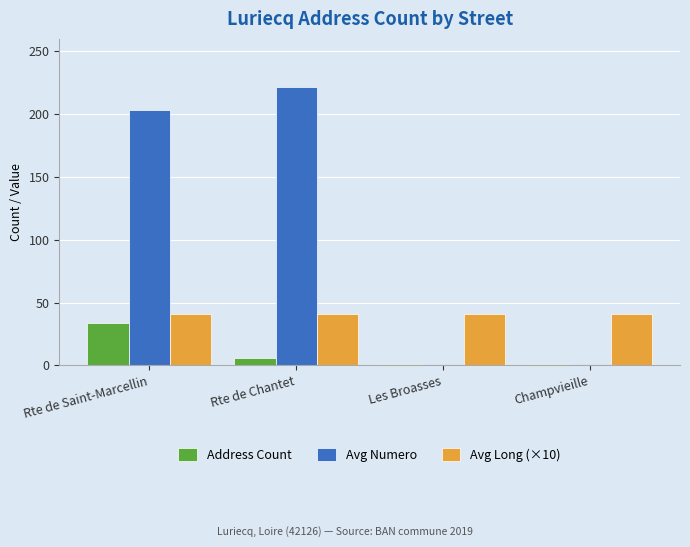

List the series in order of their overall mean, lowest first.

Address Count, Avg Long (×10), Avg Numero